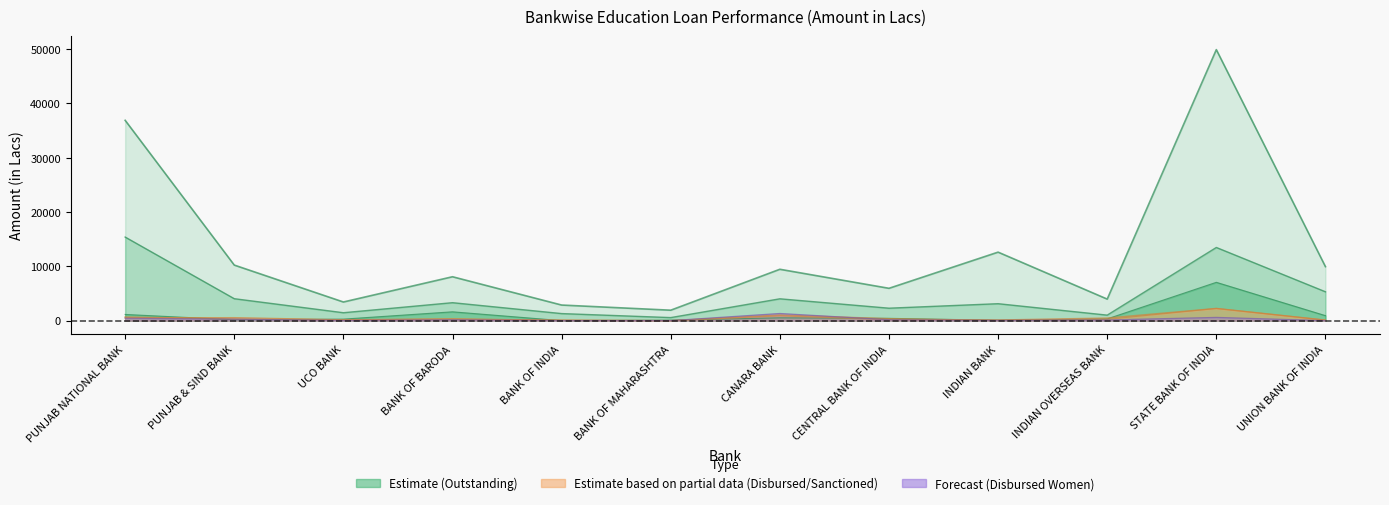

True or false: Outstanding Amount and Outstanding Women cross at least once.

False